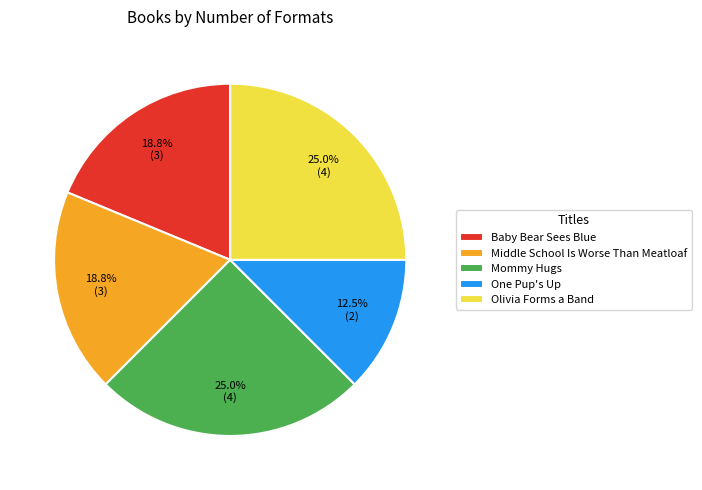

What portion of the pie excludes Mommy Hugs?

75.0%